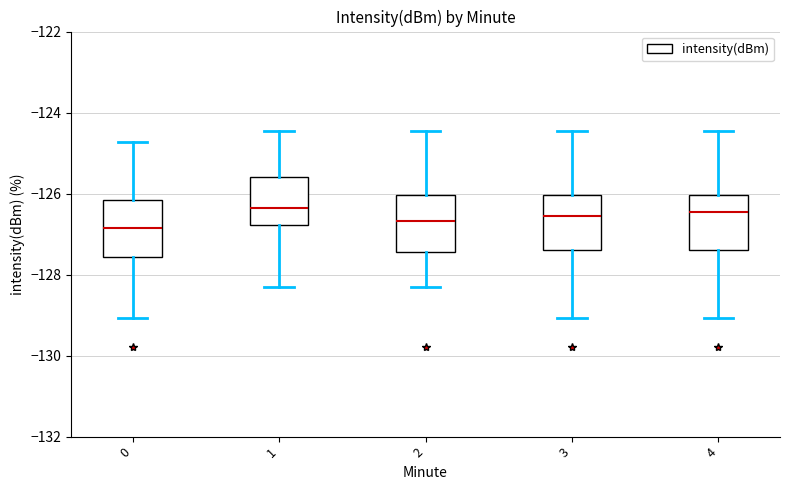

Reading left to right, read every box against the y-axis: the position of its median line, the range the box covers, and the ends of its whiskers. The values are not printed on the chart, so give them approximately, as read against the axis.

0: median -126.8, box -127.6 to -126.2, whiskers -129.0 to -124.8
1: median -126.4, box -126.8 to -125.6, whiskers -128.2 to -124.4
2: median -126.6, box -127.4 to -126.0, whiskers -128.2 to -124.4
3: median -126.6, box -127.4 to -126.0, whiskers -129.0 to -124.4
4: median -126.4, box -127.4 to -126.0, whiskers -129.0 to -124.4